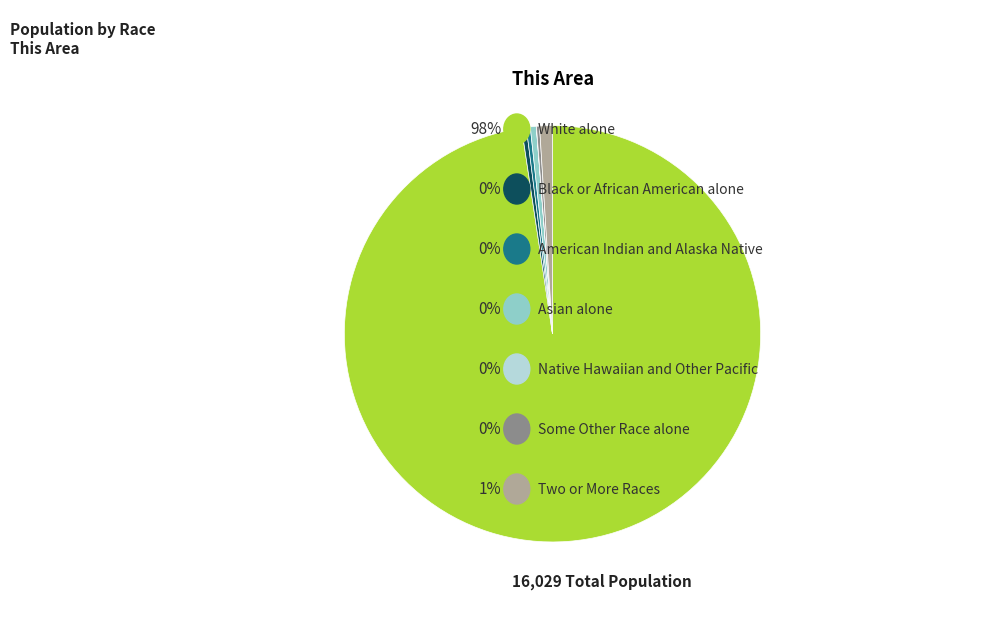

Is there any slice that represents more than half of the pie?

Yes